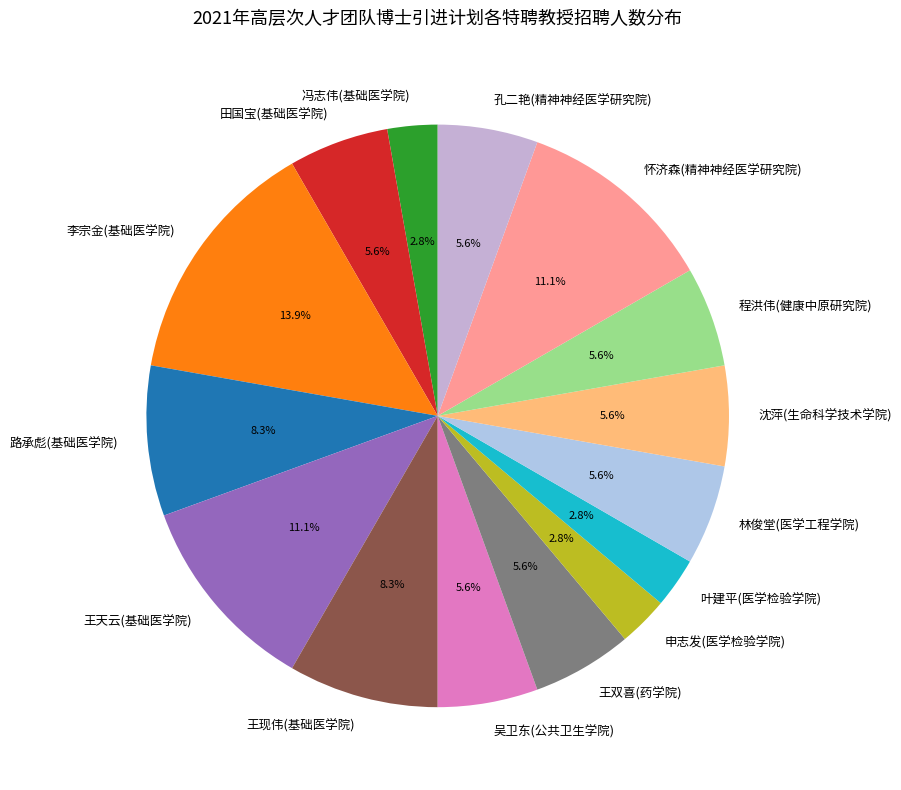

Between 田国宝(基础医学院) and 申志发(医学检验学院), which is larger?

田国宝(基础医学院)